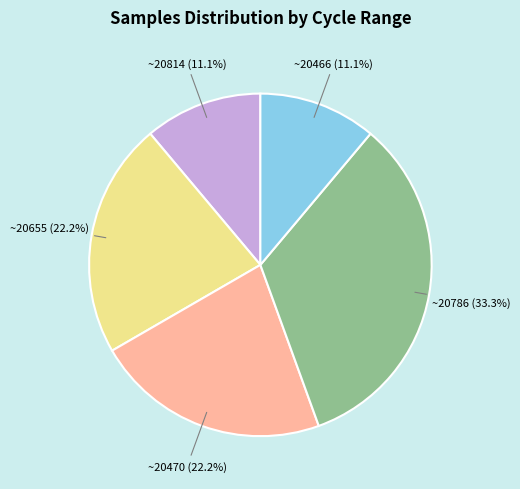

How many segments does this pie chart have?

5